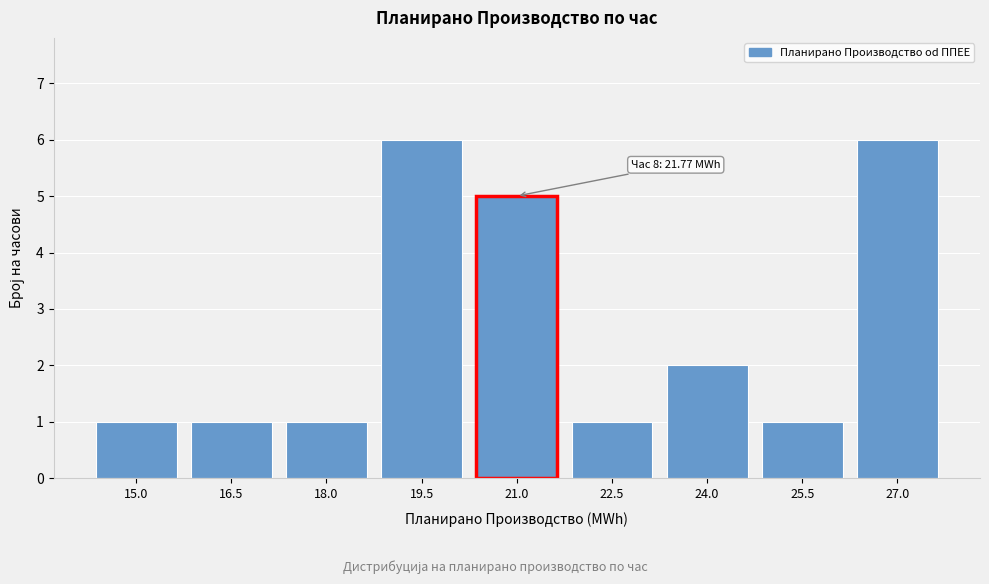

Reading left to right, transcribe all the data shown in this chart.

15.0=1	16.5=1	18.0=1	19.5=6	21.0=5	22.5=1	24.0=2	25.5=1	27.0=6